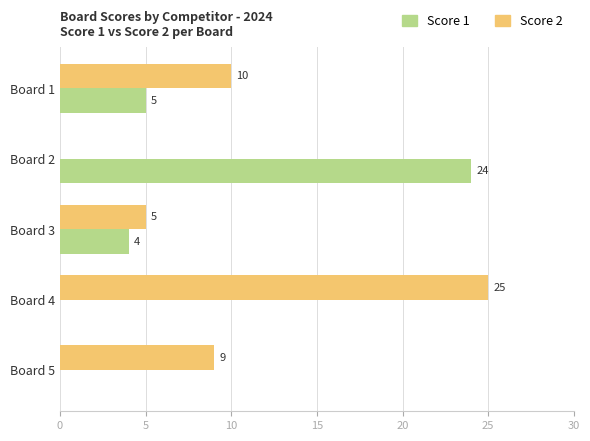

True or false: Score 1 has a value of 24 at Board 2.

True